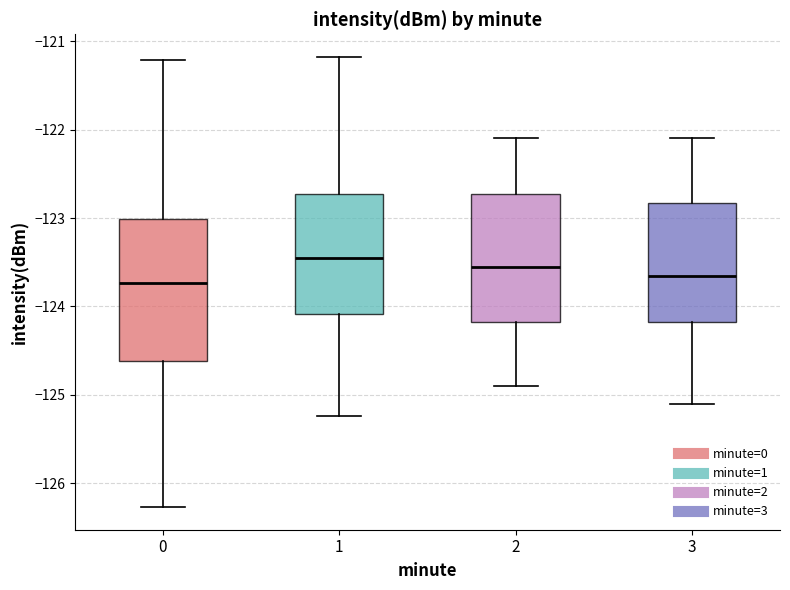

Reading left to right, transcribe this box plot: for each box, give where its median line is, the range the box spans, and where its two whiskers end, as read against the y-axis. The values are not printed on the chart, so give them approximately, as read against the axis.

0: median -123.7, box -124.6 to -123.0, whiskers -126.3 to -121.2
1: median -123.4, box -124.1 to -122.7, whiskers -125.2 to -121.2
2: median -123.5, box -124.2 to -122.7, whiskers -124.9 to -122.1
3: median -123.6, box -124.2 to -122.8, whiskers -125.1 to -122.1